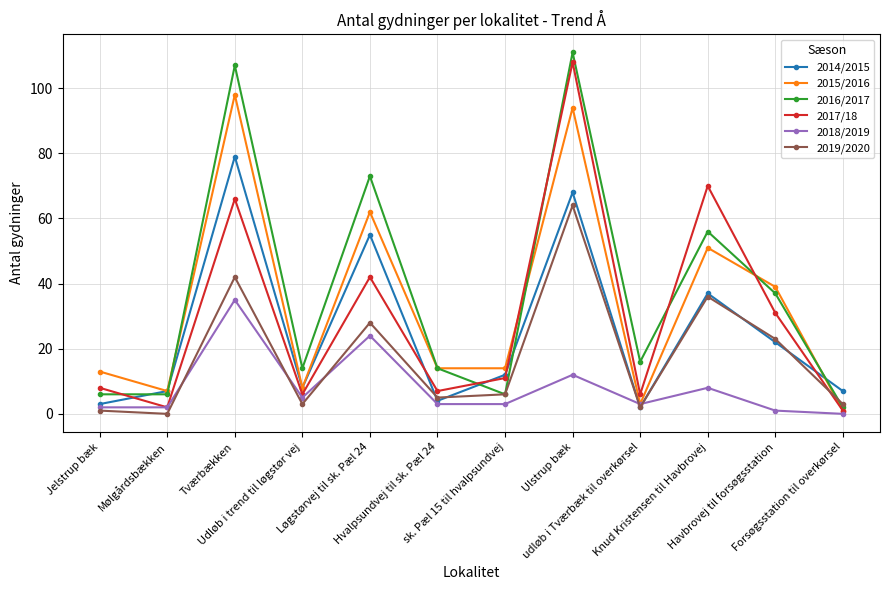

True or false: 2014/2015 has a value of 12 at Udløb i trend til løgstør vej.

False